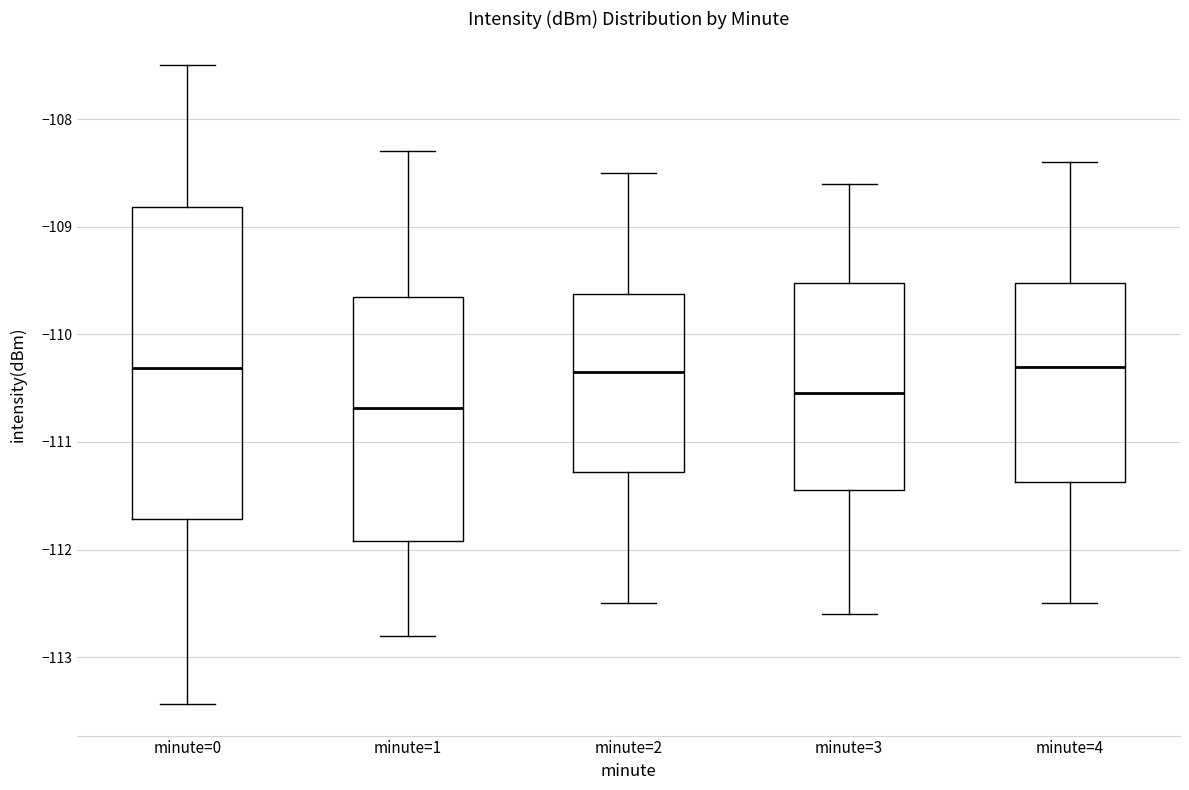

Reading left to right, read every box against the y-axis: the position of its median line, the range the box covers, and the ends of its whiskers. The values are not printed on the chart, so give them approximately, as read against the axis.

minute=0: median -110.3, box -111.7 to -108.8, whiskers -113.4 to -107.5
minute=1: median -110.7, box -111.9 to -109.6, whiskers -112.8 to -108.3
minute=2: median -110.3, box -111.3 to -109.6, whiskers -112.5 to -108.5
minute=3: median -110.5, box -111.4 to -109.5, whiskers -112.6 to -108.6
minute=4: median -110.3, box -111.4 to -109.5, whiskers -112.5 to -108.4